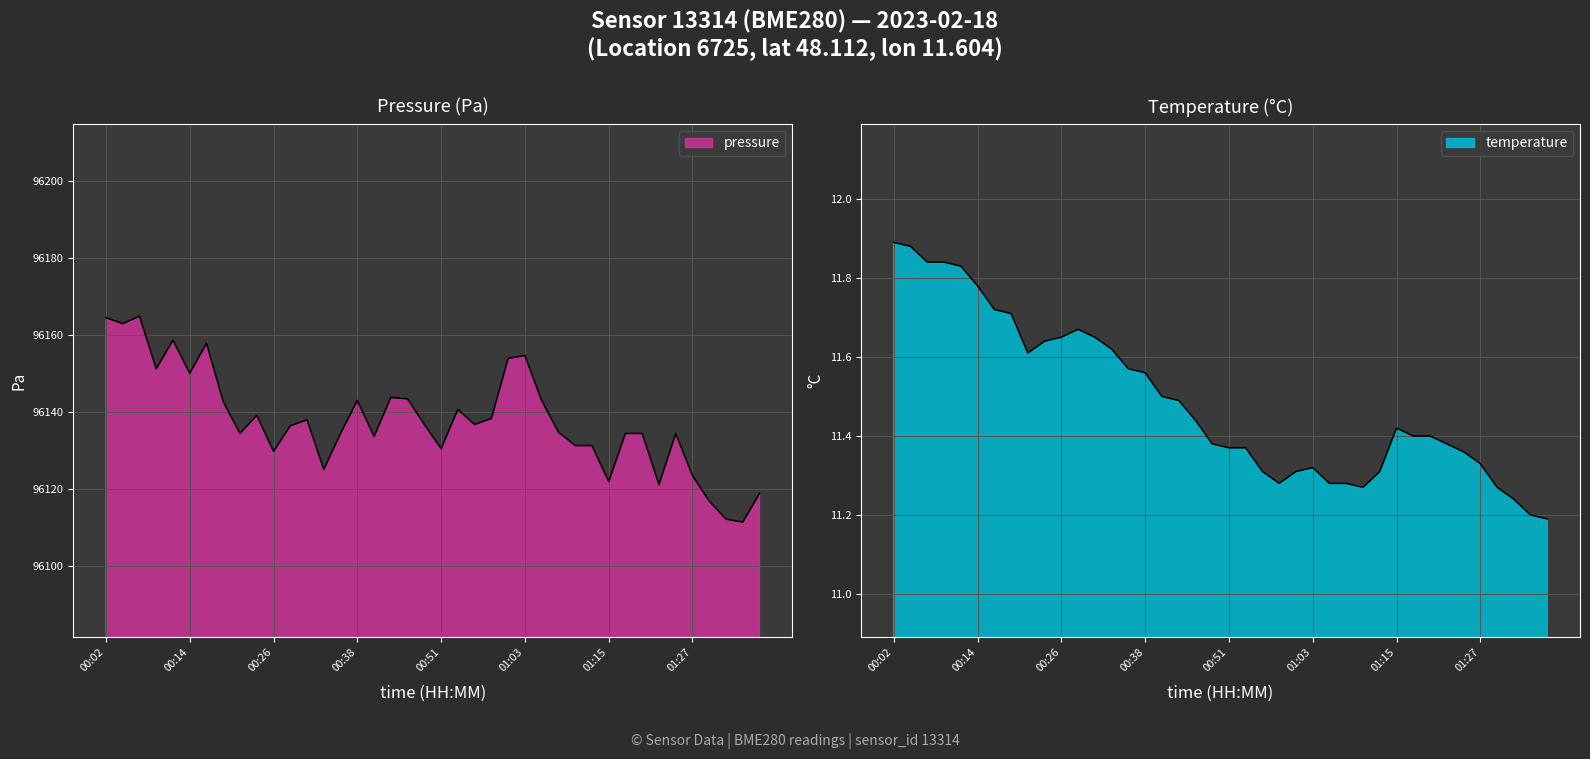

What is the average value of the temperature series?

11.5